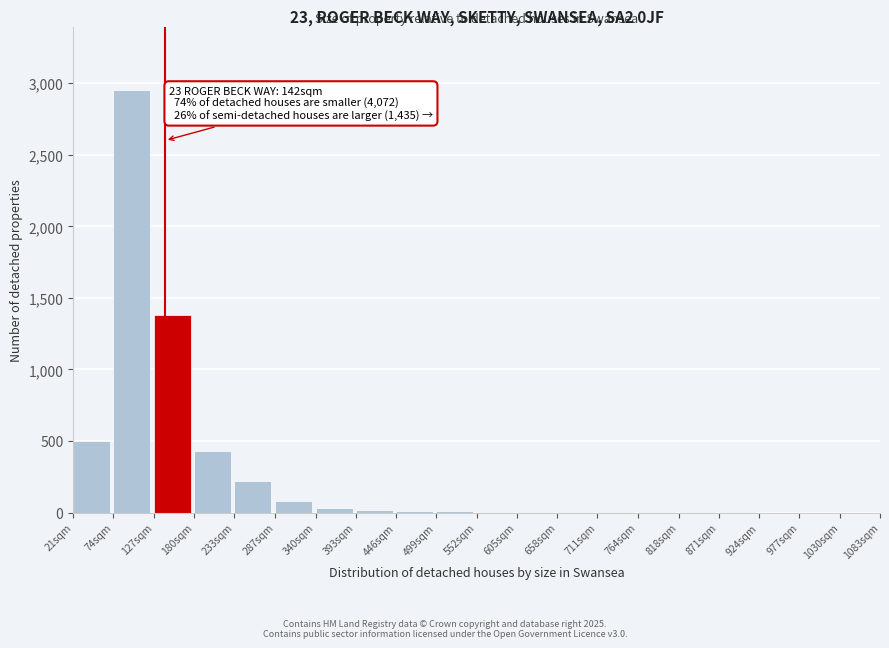

The chart shows a value of 2 at 711sqm. True or false?

True